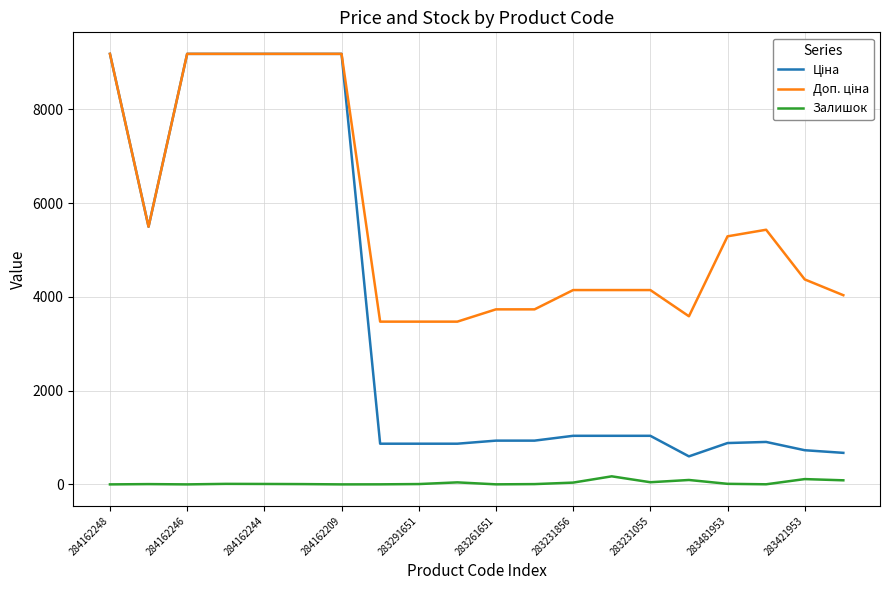

What is the greatest value displayed?

9185.1